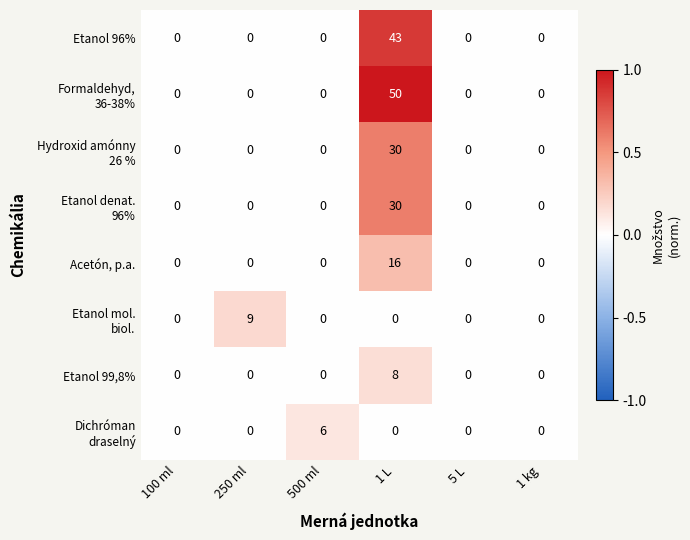

What is the difference between the maximum and second lowest values in the Etanol 96% series?

43